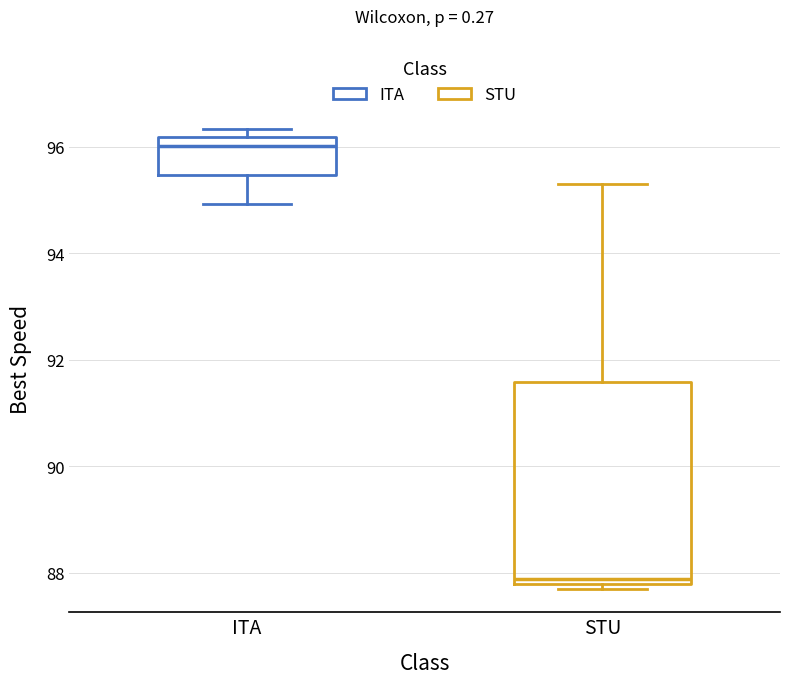

Which box's median line is the lowest?

STU